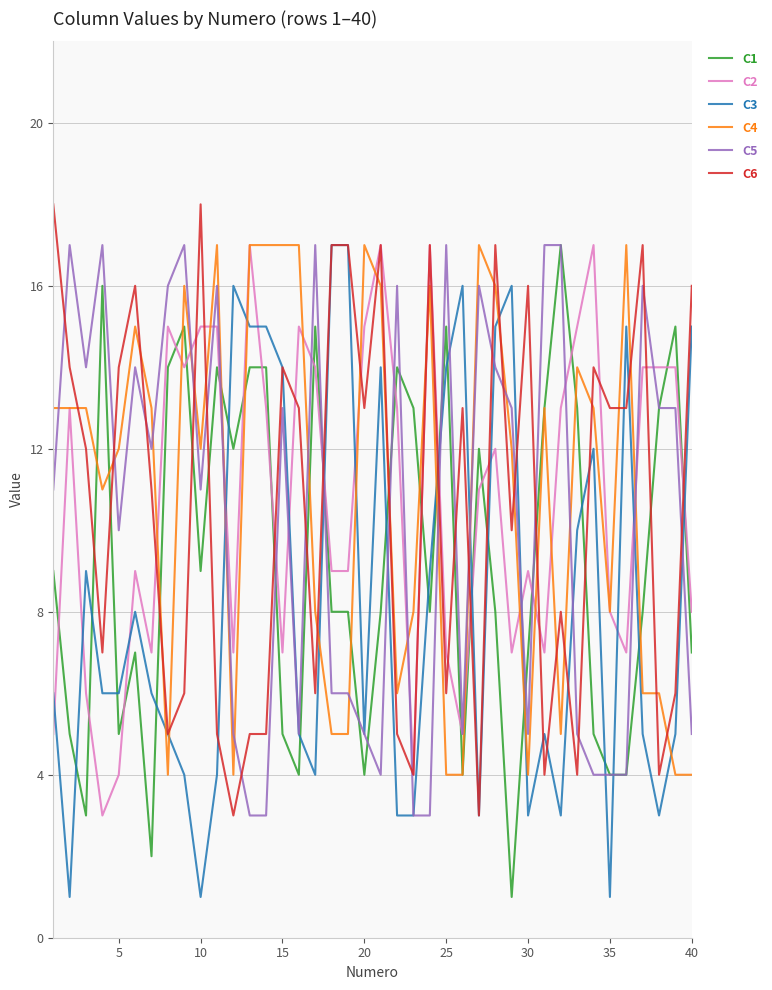

What is the maximum value shown in the chart?

18